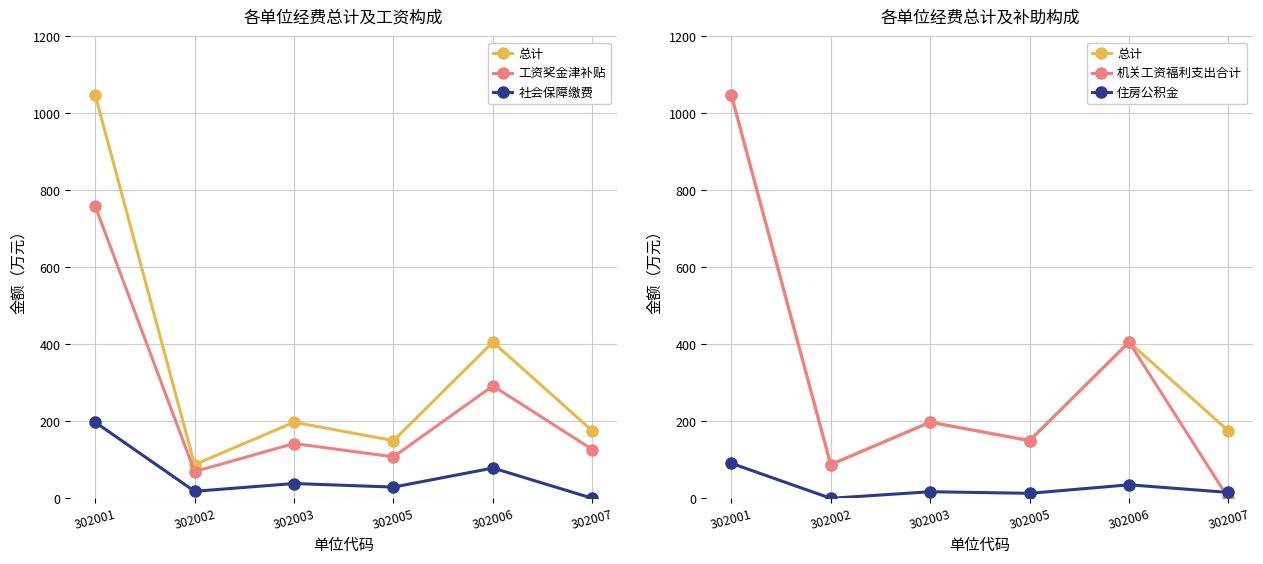

True or false: 总计 has more than 0 points higher than both neighbors.

True